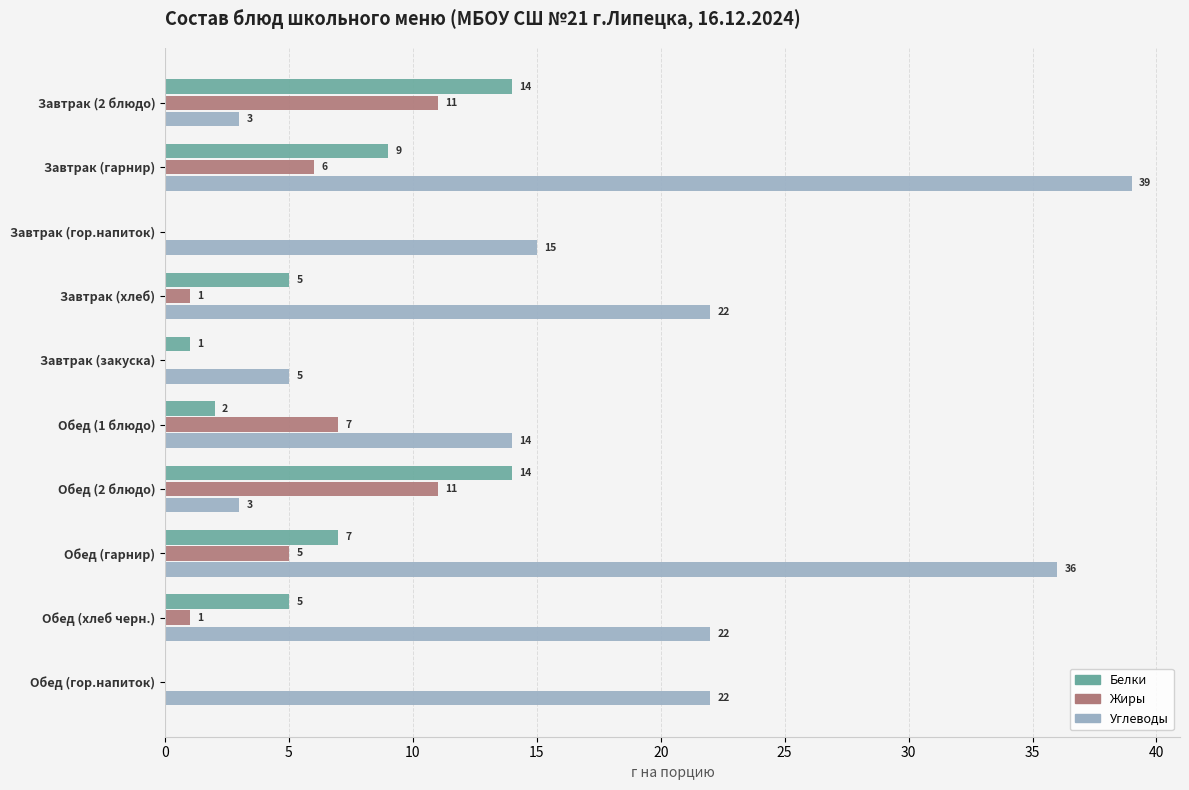

Where is Жиры nearest to the value 5?

Обед (гарнир)